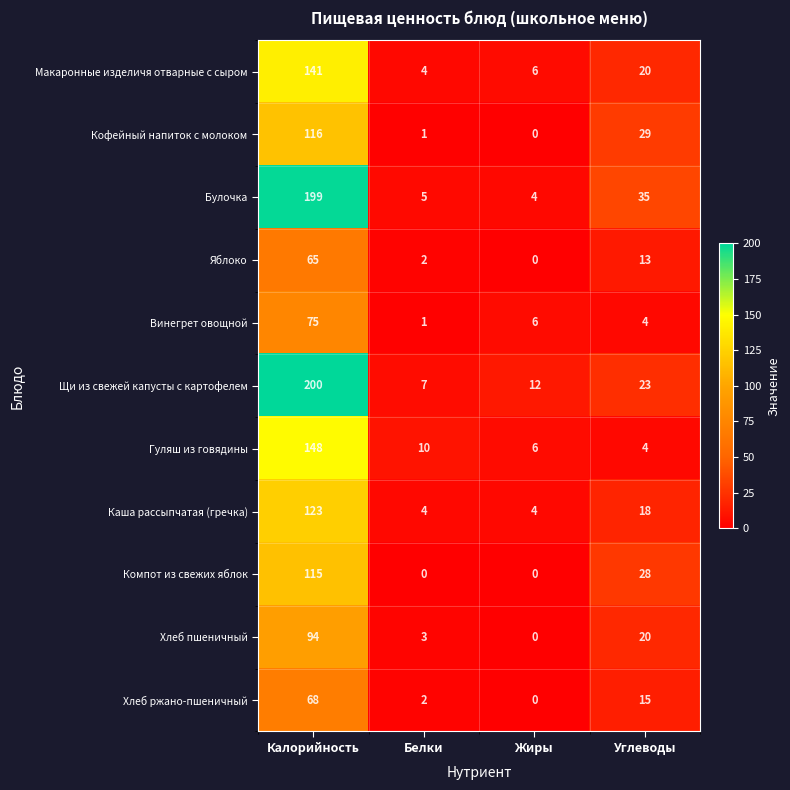

The Хлеб ржано-пшеничный series shows 2 at Белки. True or false?

True